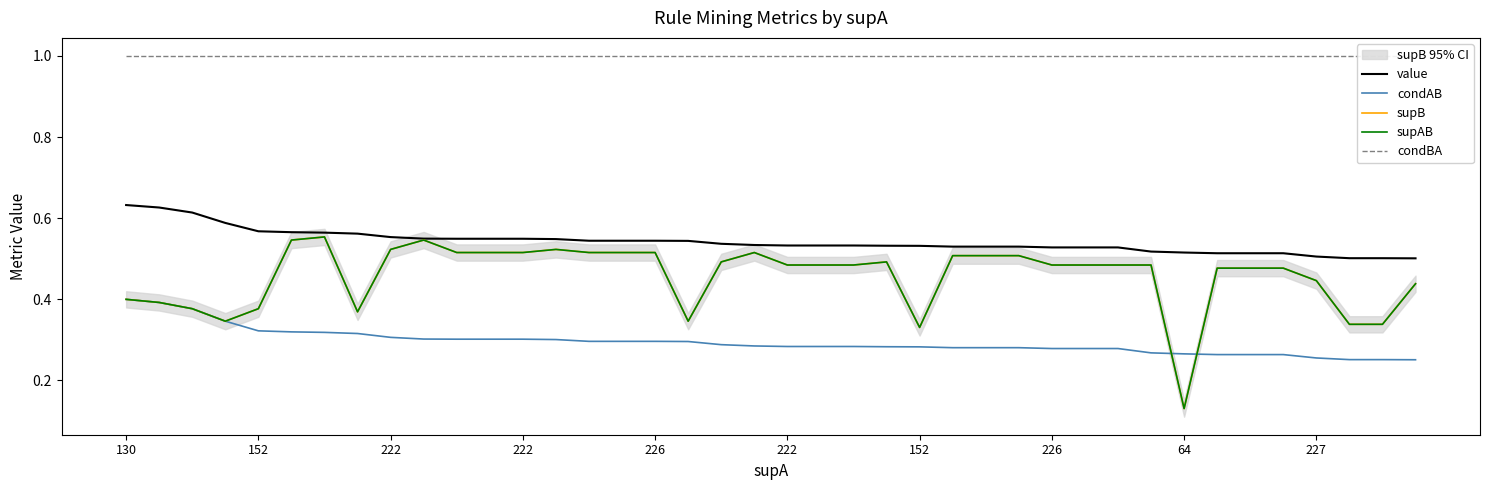

Is it true that supB equals 0.5 at 222?

True